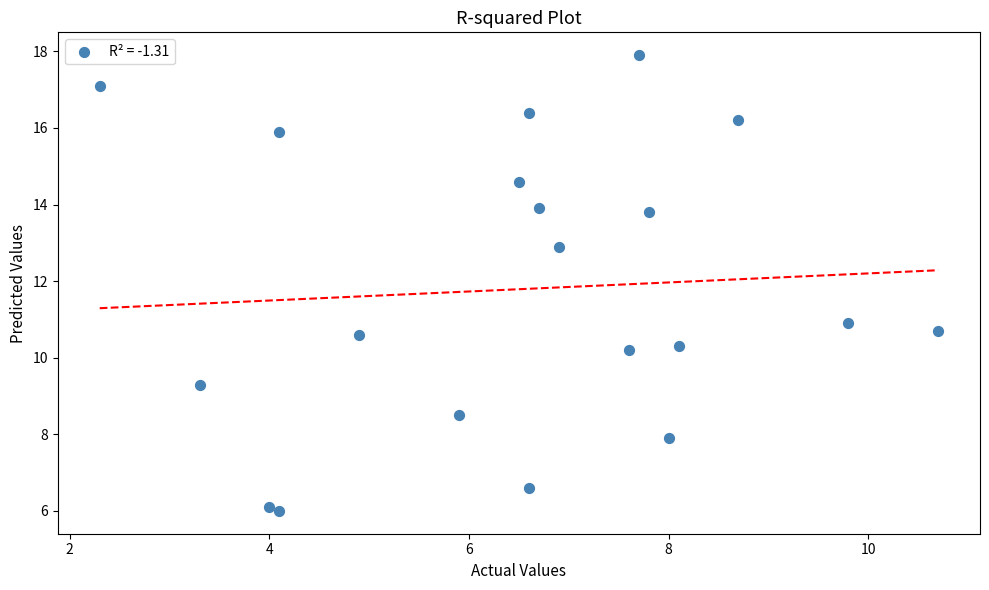

What is the range of Y values (max minus min)?

11.9